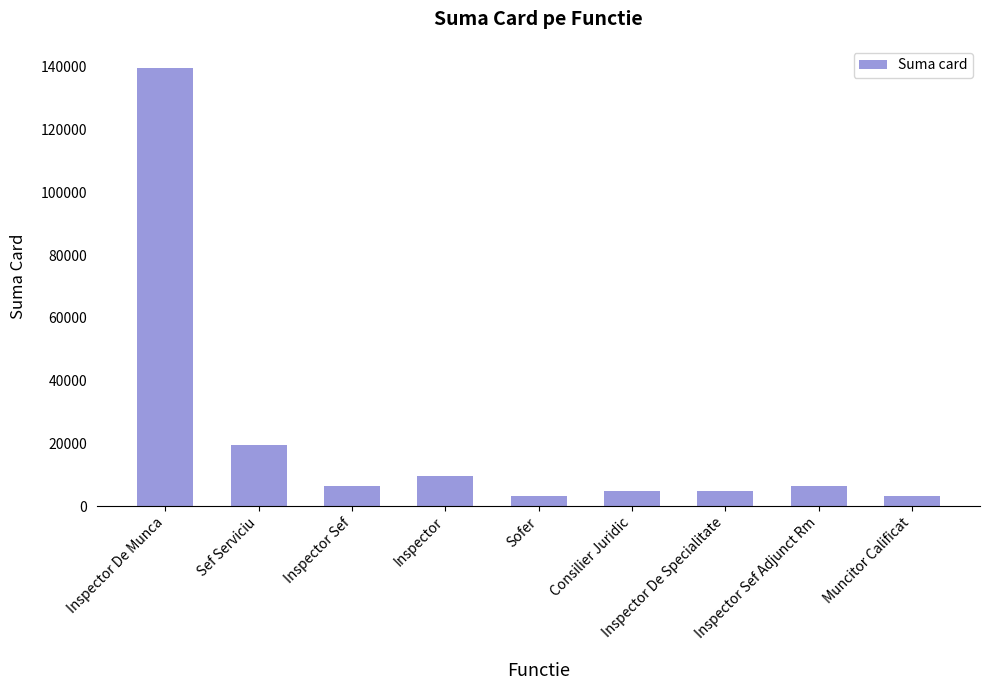

What is the label of the 4th bar from the right?

Consilier Juridic